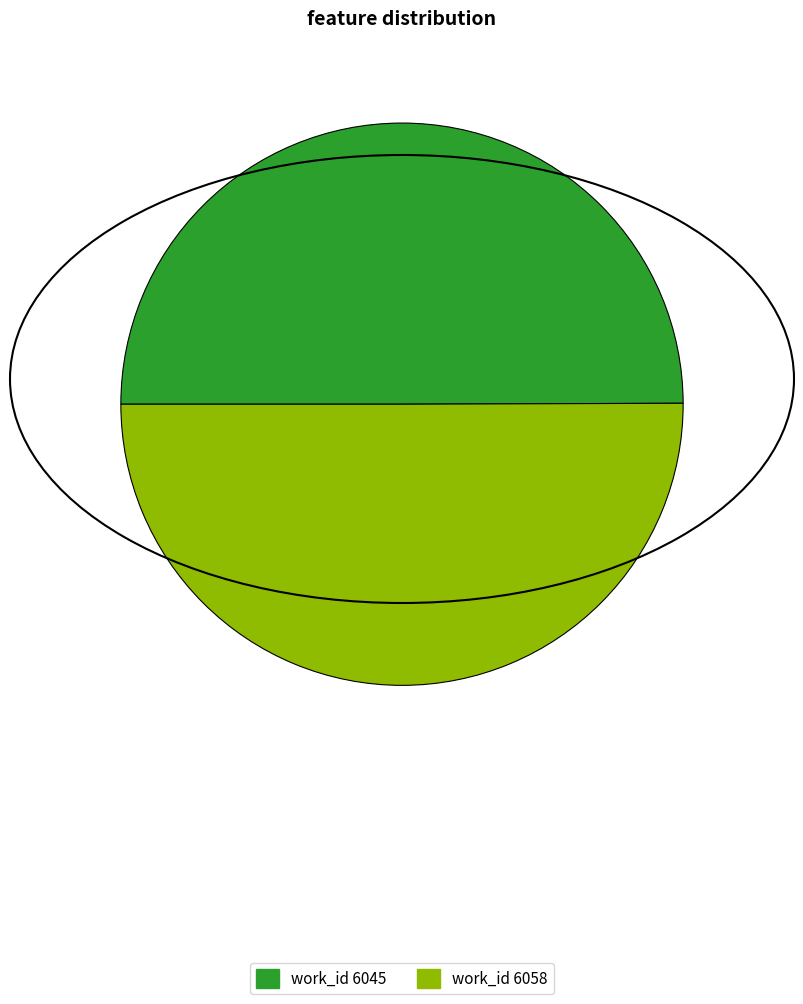

The work_id 6058 slice represents 39% of the pie. True or false?

False